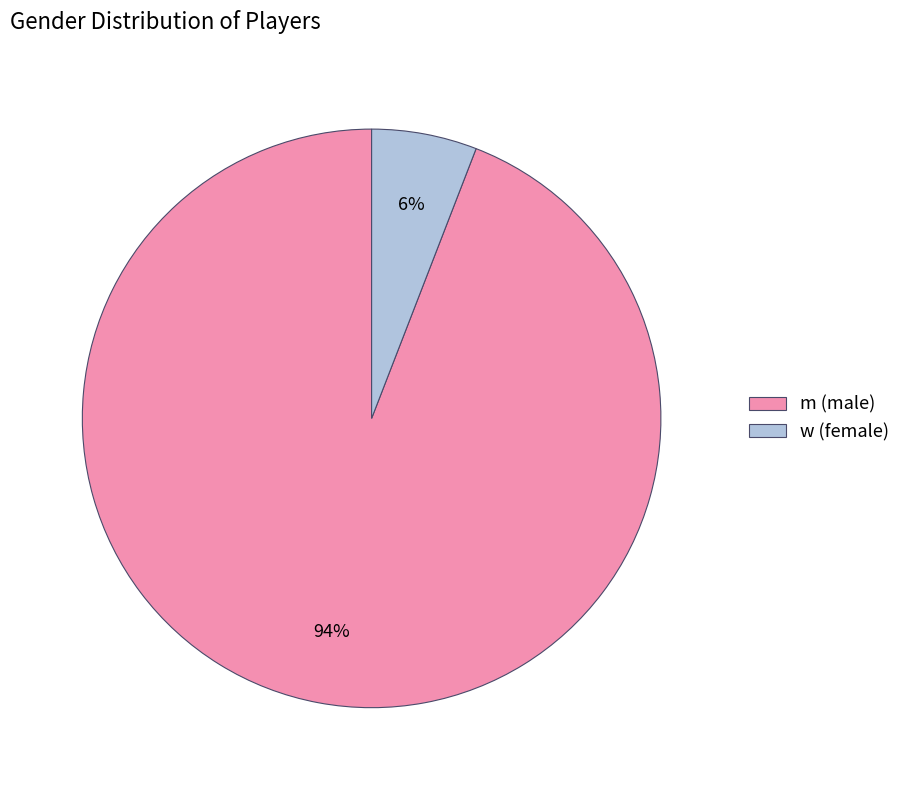

The m slice represents 99% of the pie. True or false?

False